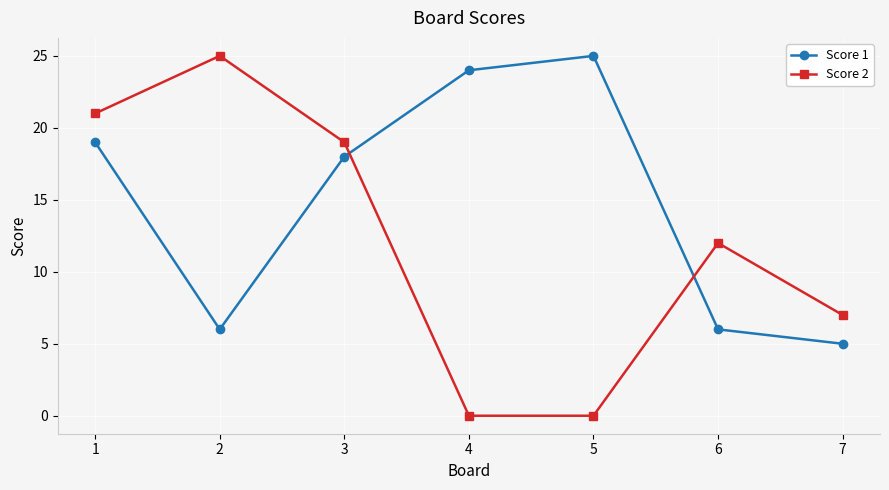

Count the number of data series in this chart.

2